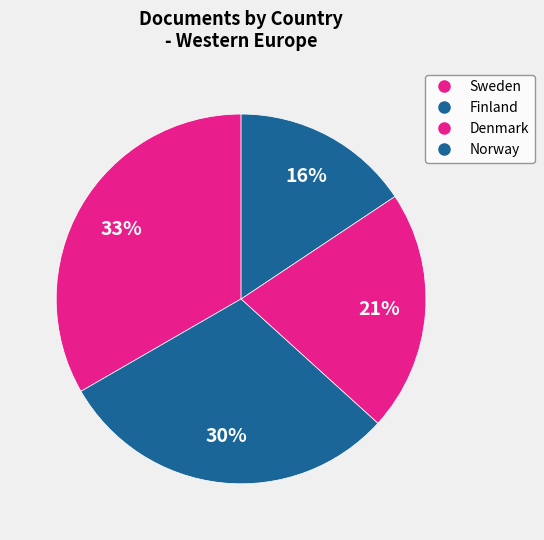

Is Norway the majority of the pie?

No